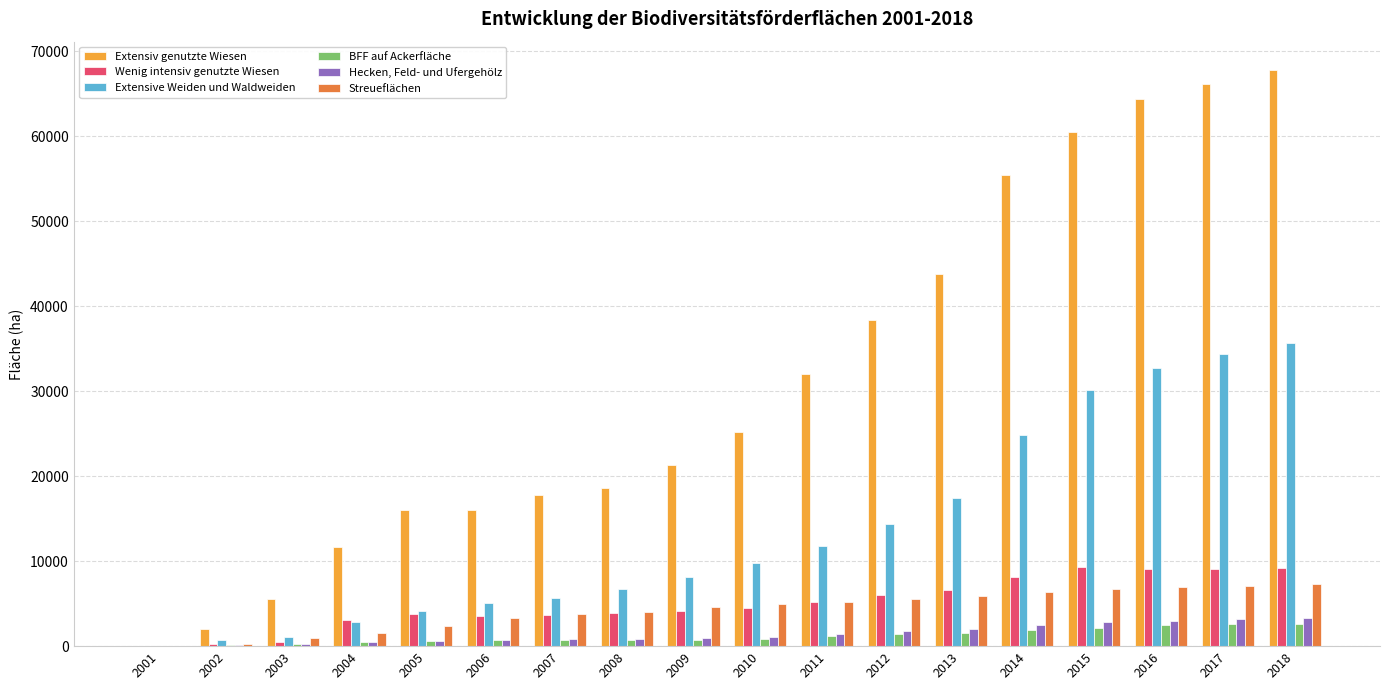

Which series has the largest range (max minus min)?

Extensiv genutzte Wiesen